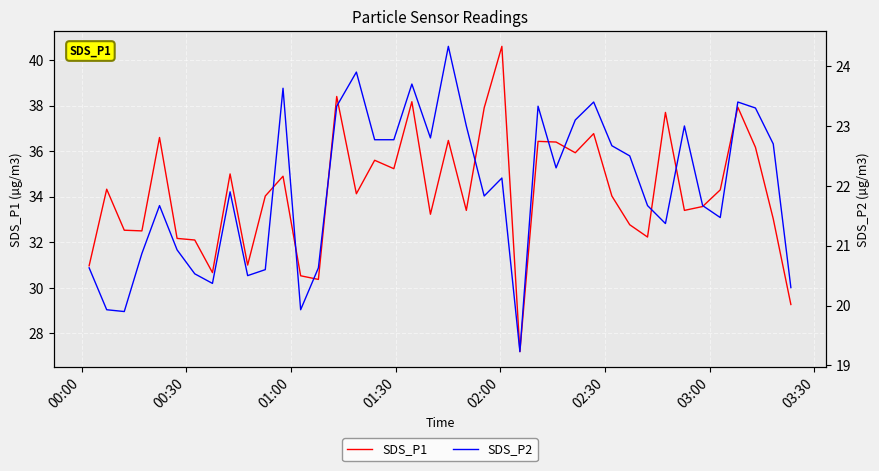

True or false: SDS_P2 and SDS_P1 cross at least once.

False